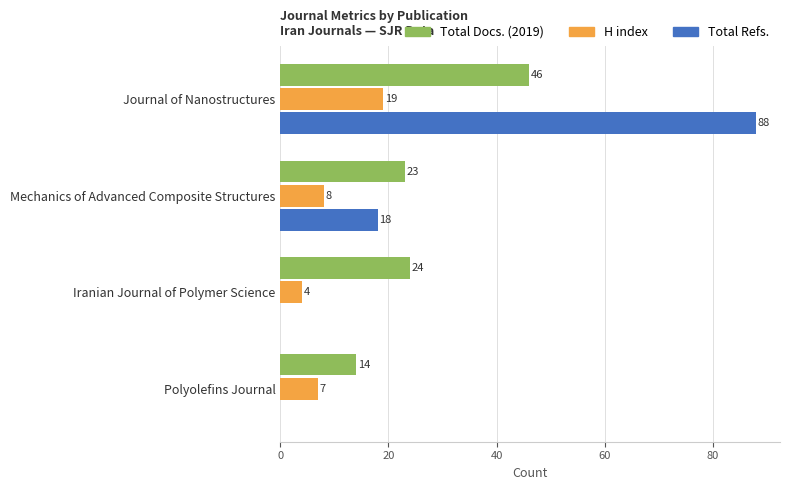

Is it true that H index equals 8 at Mechanics of Advanced Composite Structures?

True